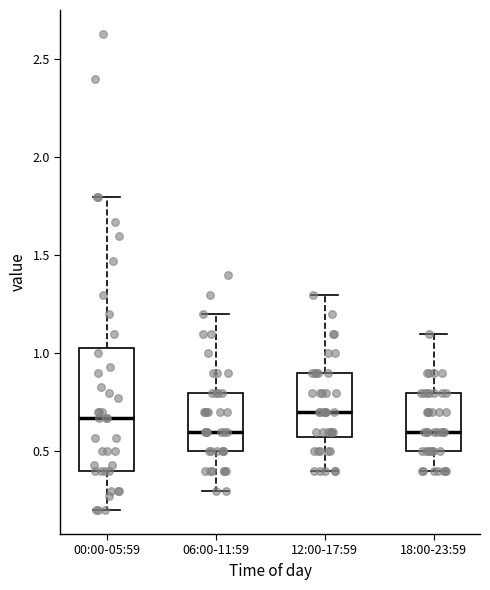

Where does the upper whisker of the box for 12:00-17:59 end on the y-axis? The values are not printed on the chart, so give them approximately, as read against the axis.

1.30